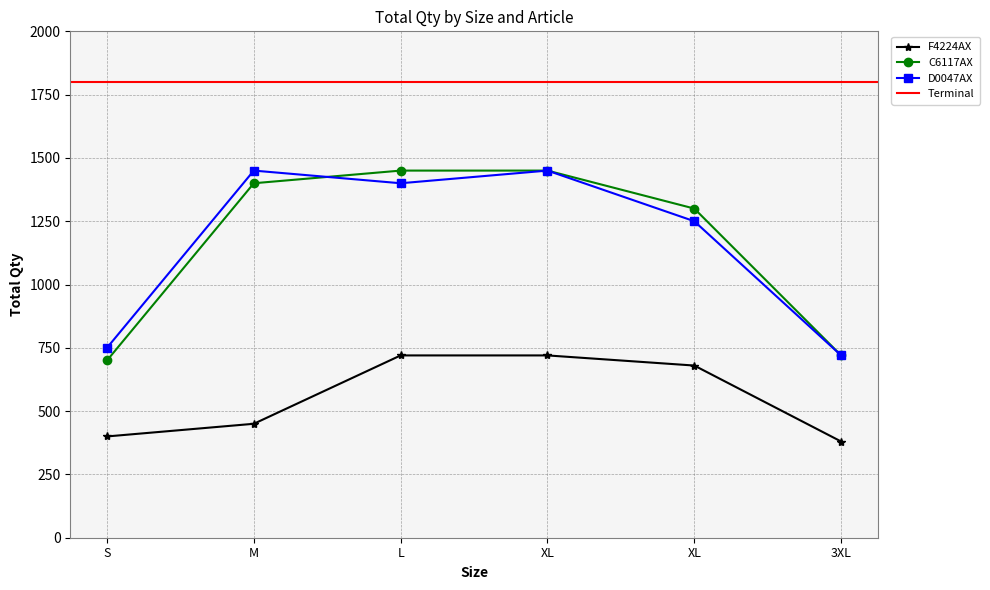

What is the highest value of the D0047AX series?

1450